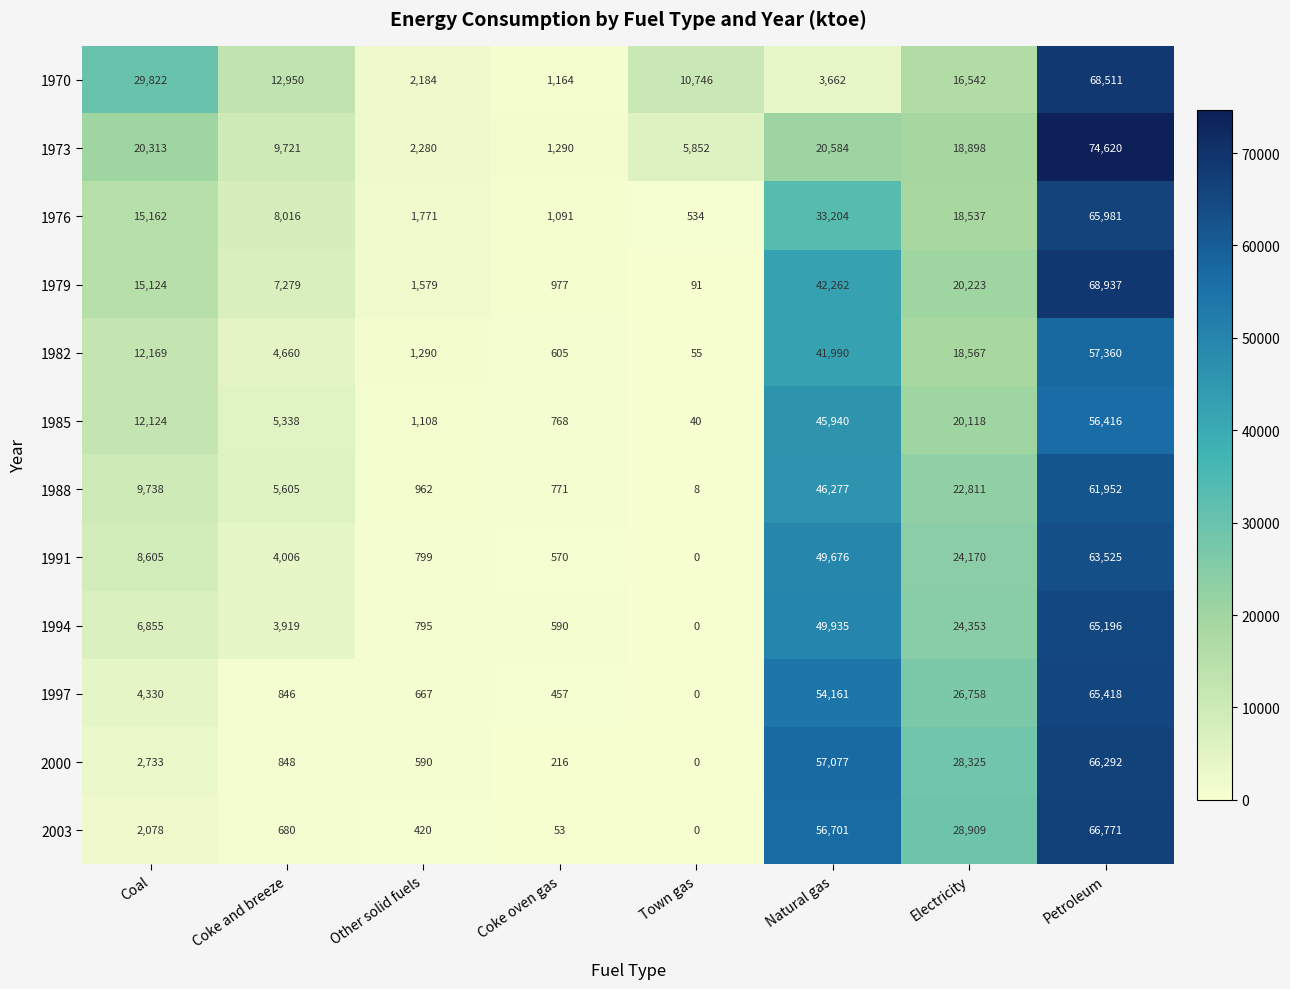

What is the maximum value for 1970?

68511